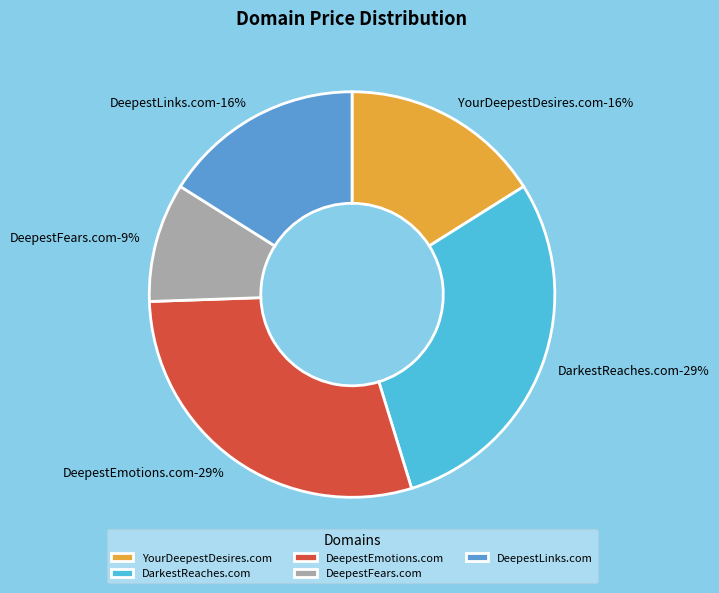

Combined, what portion of the pie is DeepestEmotions.com and YourDeepestDesires.com?

45.3%